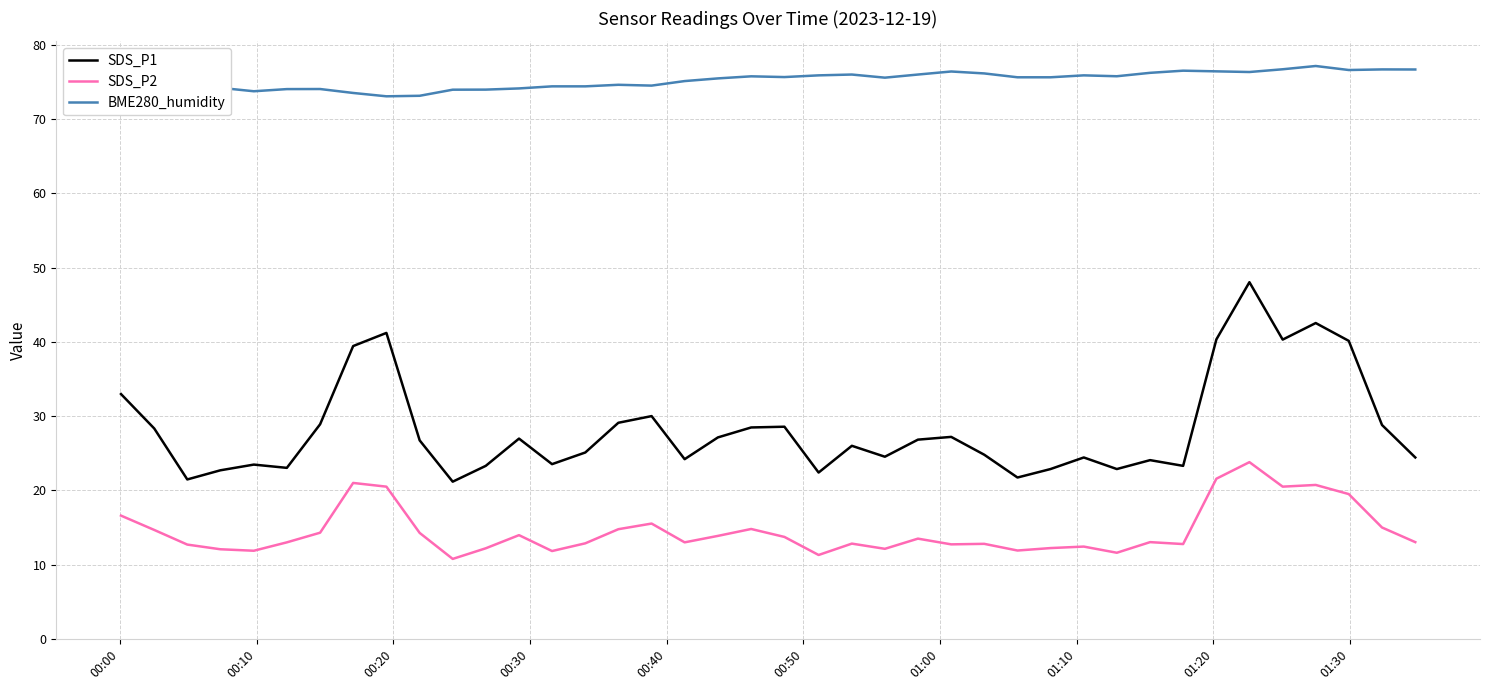

List the series in order of their peak value, lowest first.

SDS_P2, SDS_P1, BME280_humidity